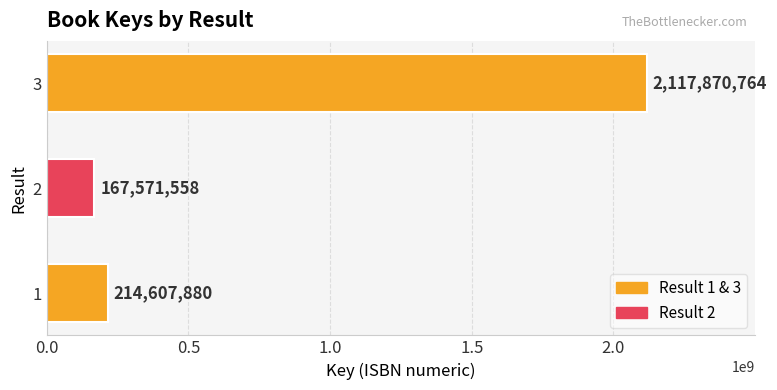

What value does the data have at 2, to the nearest 100?

167571600